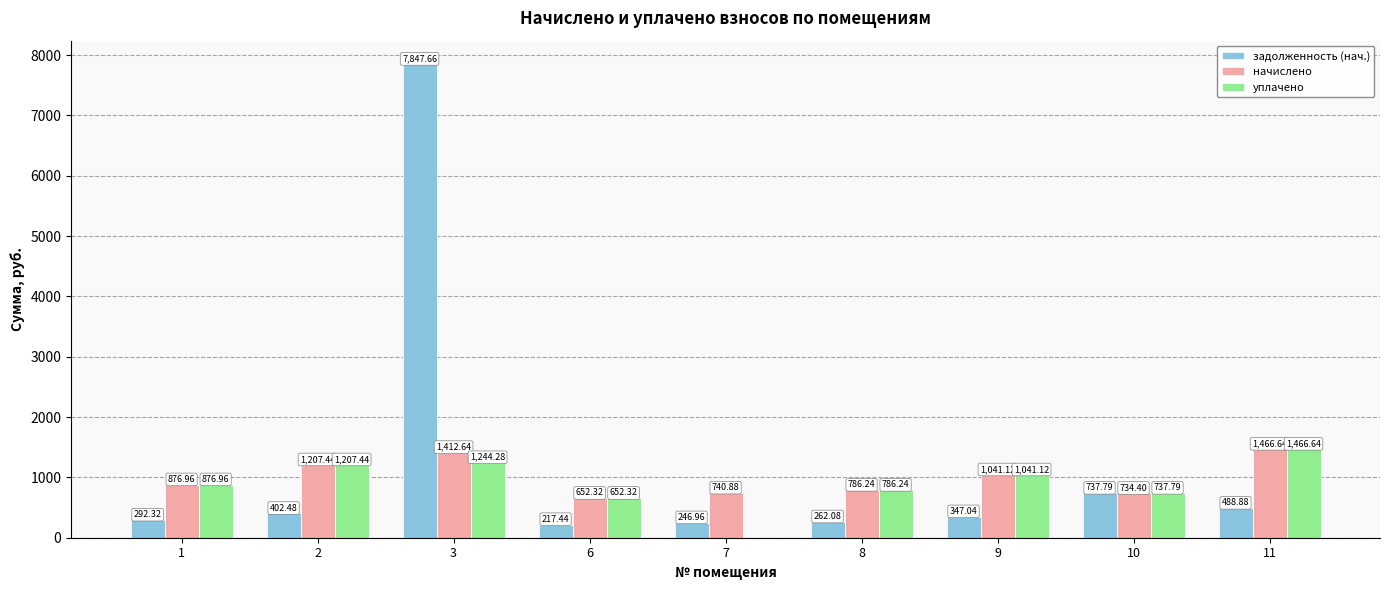

Is the value of уплачено at 8 greater than the value of задолженность (нач.) at 10?

Yes